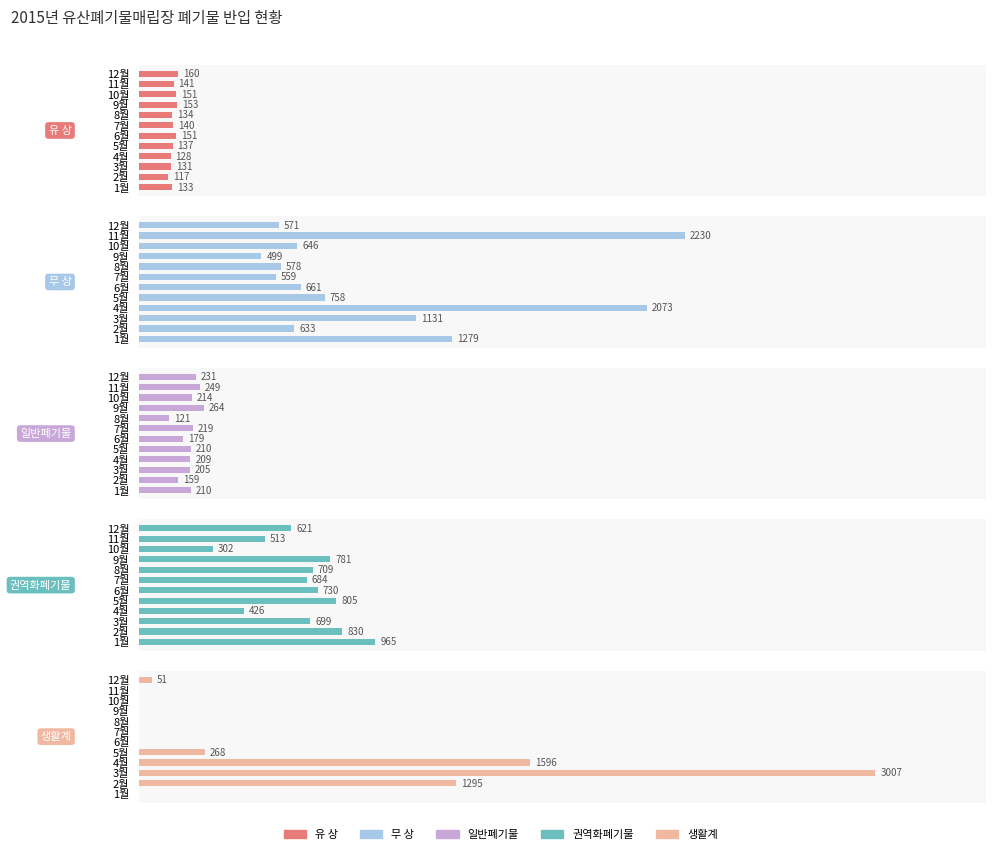

How many bars are there in each group?

5